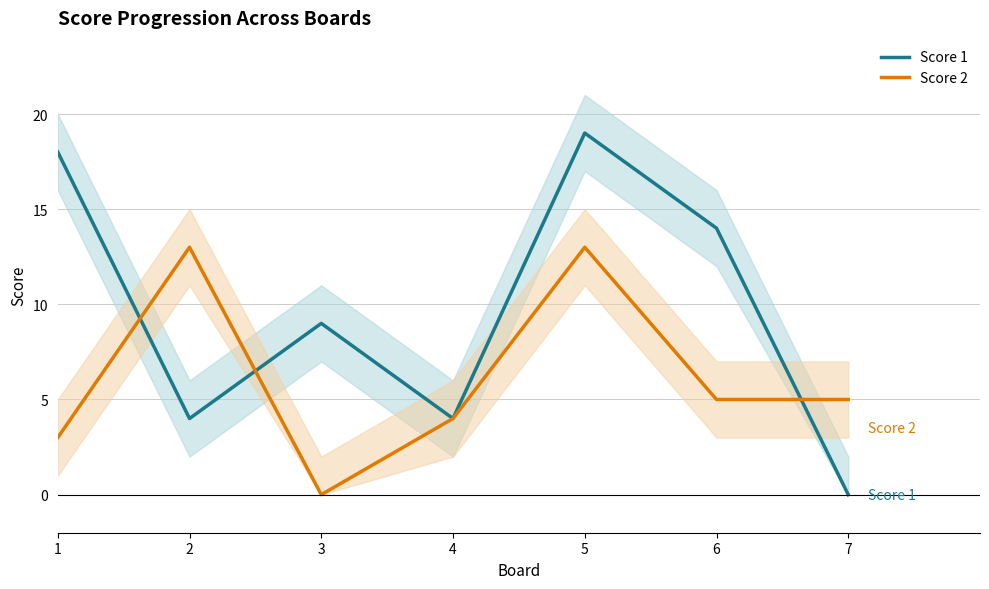

Does the chart have visible grid lines?

Yes